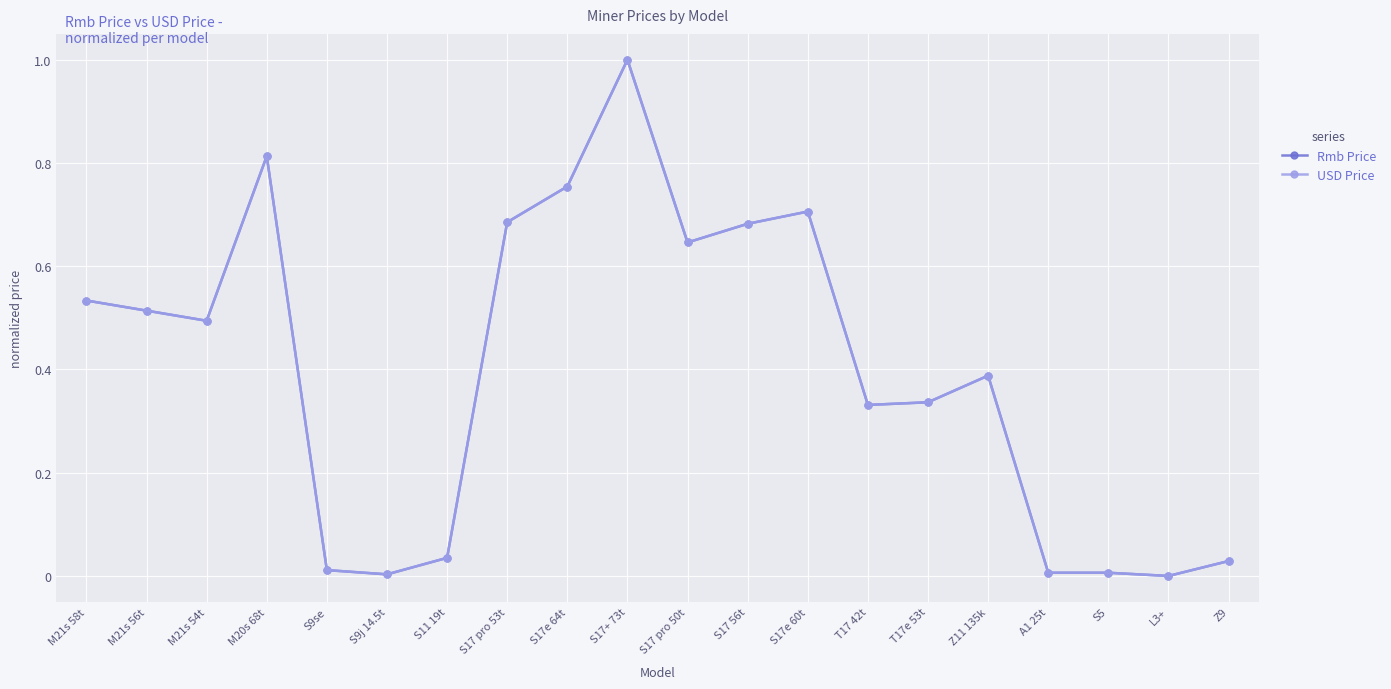

What is the difference between the second highest and second lowest values in the USD Price series?

0.8